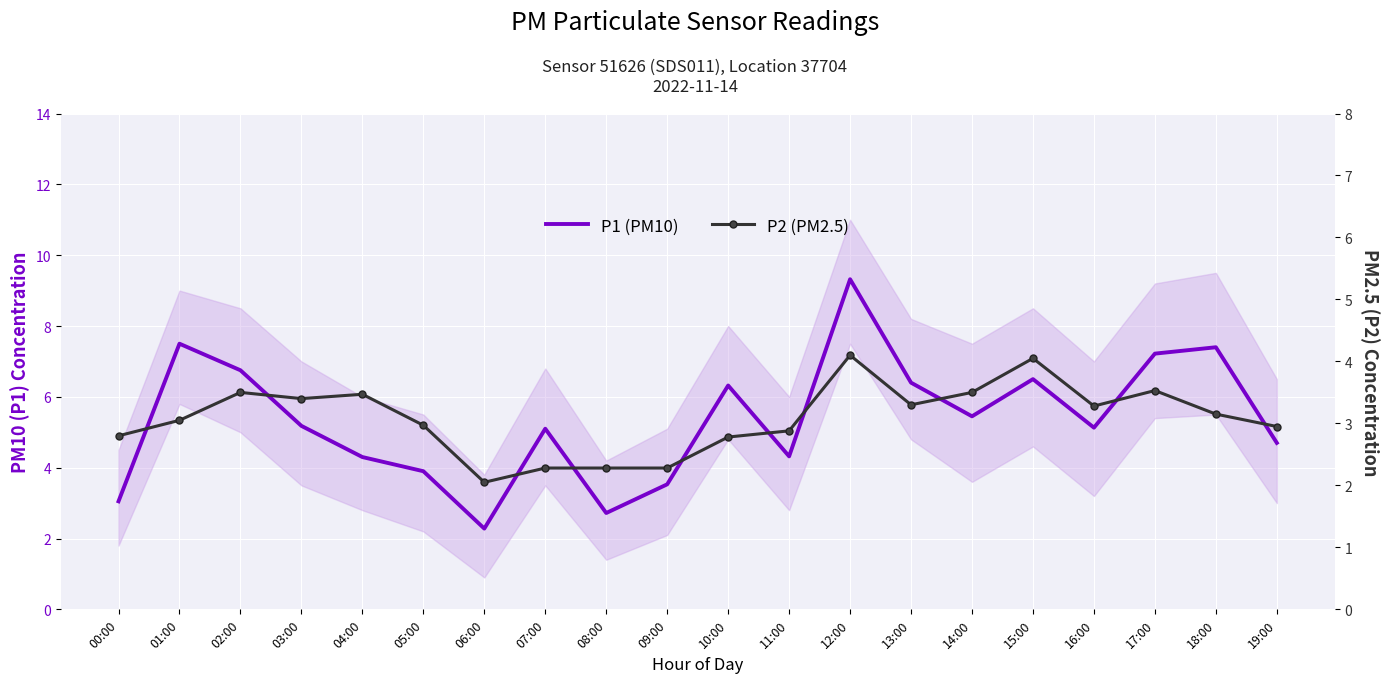

At which category does the chart reach its peak across all series?

12:00